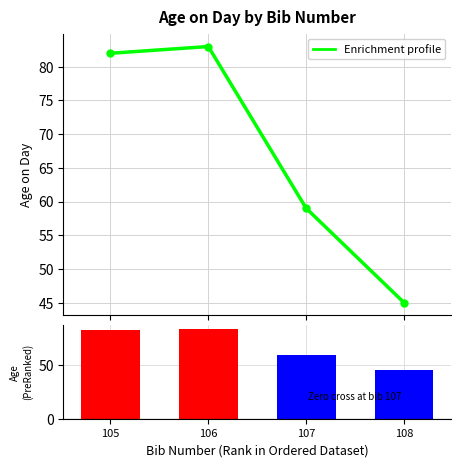

The Ranked list metric series shows 45 at 108. True or false?

True